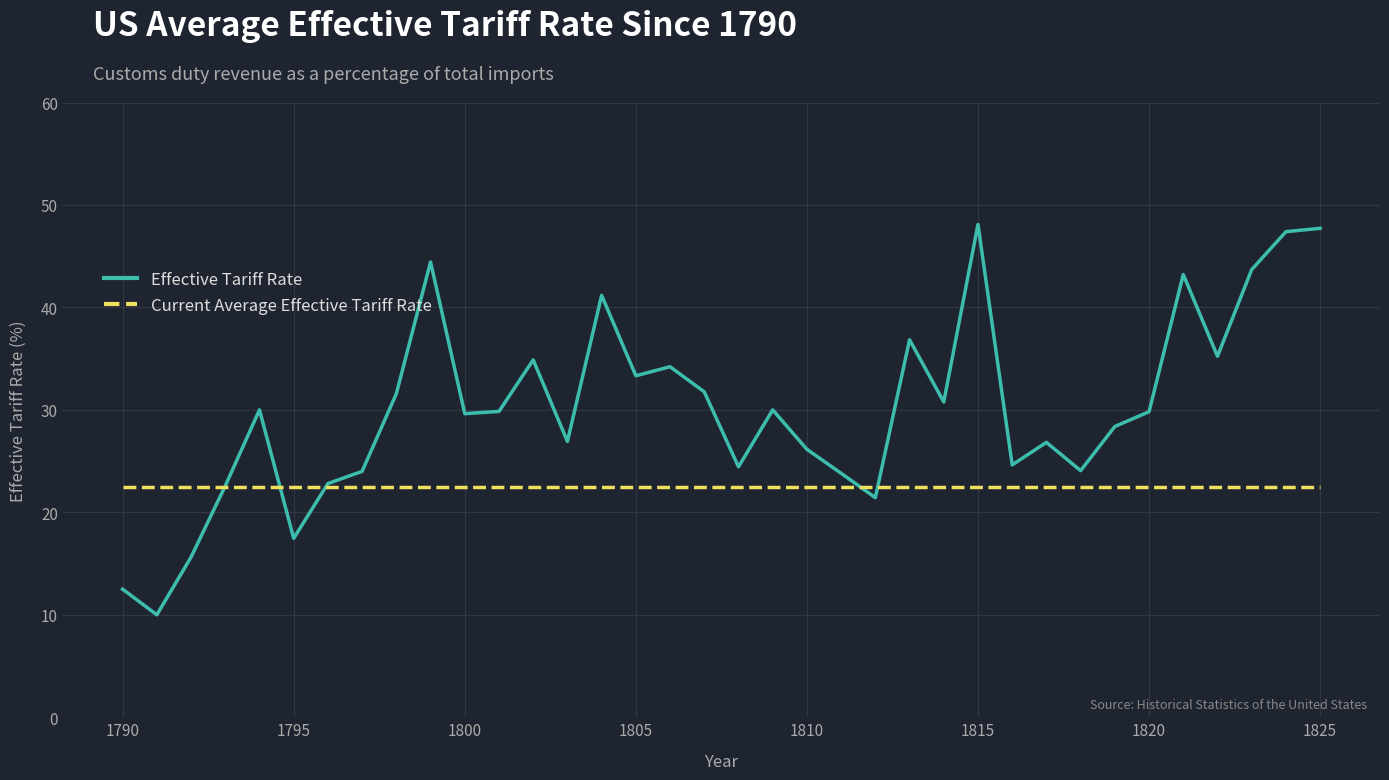

Which series has the largest total across all categories?

Effective Tariff Rate